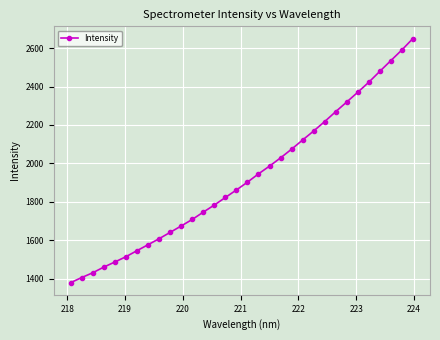

What is the difference between the maximum and minimum values?

1269.8